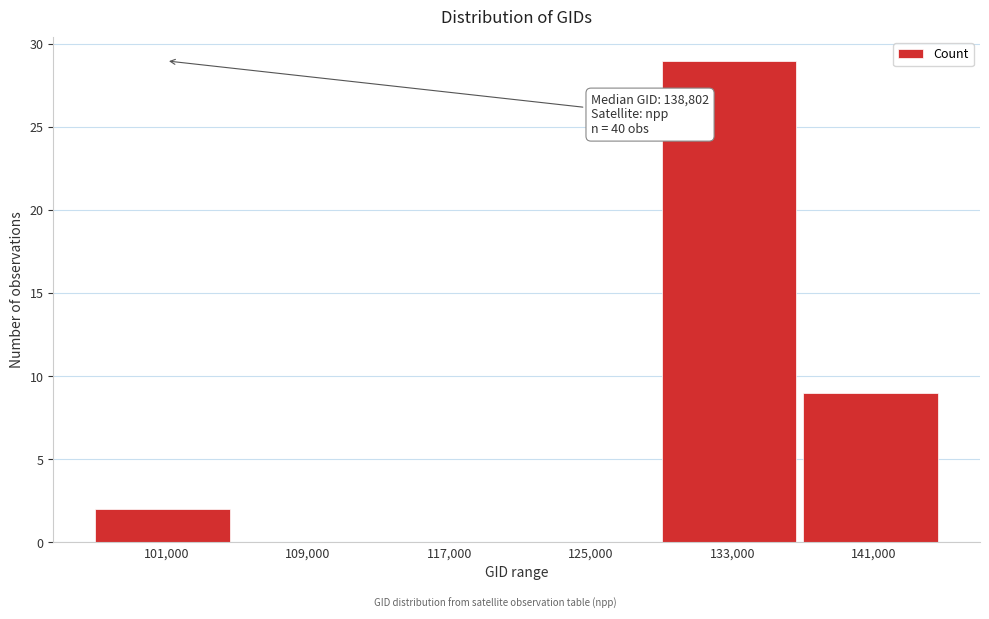

Reading left to right, transcribe all the data shown in this chart.

101,000=2	109,000=0	117,000=0	125,000=0	133,000=29	141,000=9